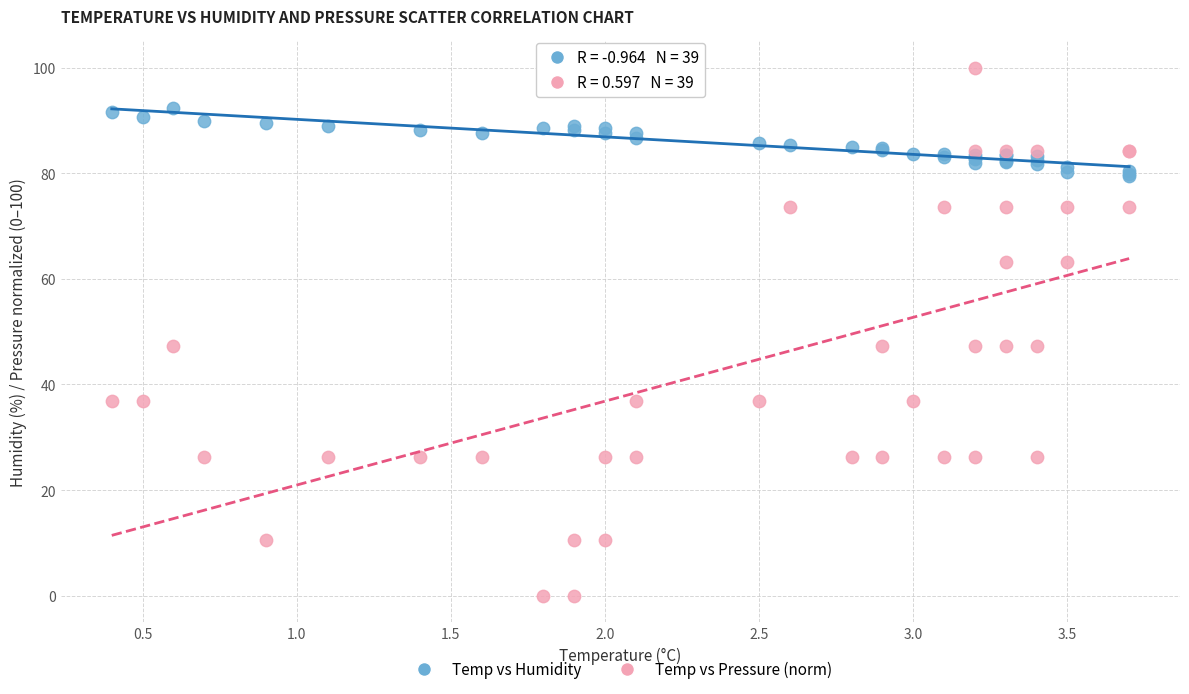

What are all the series names shown in the legend?

Temp vs Humidity, Temp vs Pressure (norm)